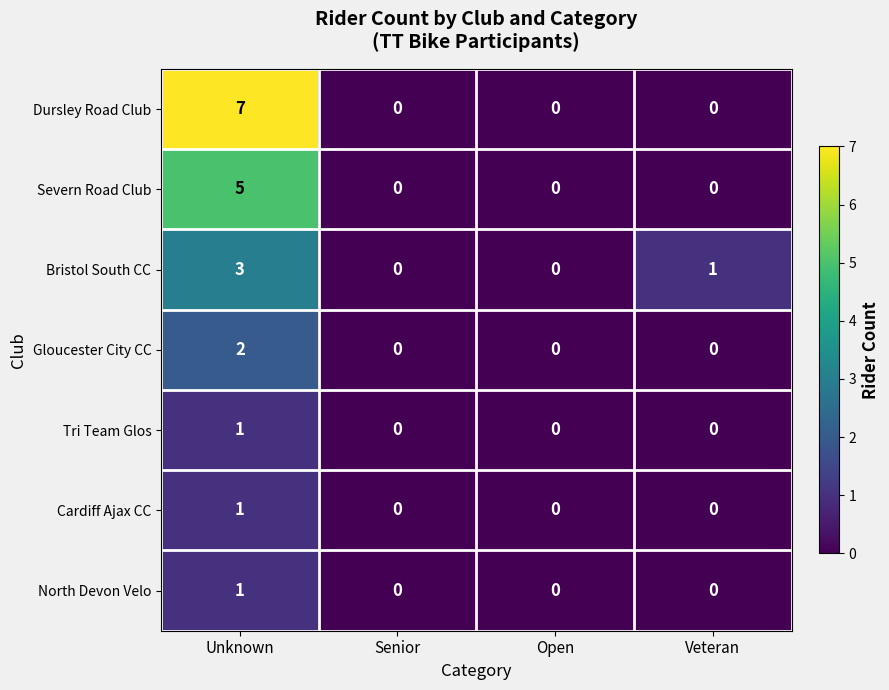

The Cardiff Ajax CC series shows 1 at Unknown. True or false?

True